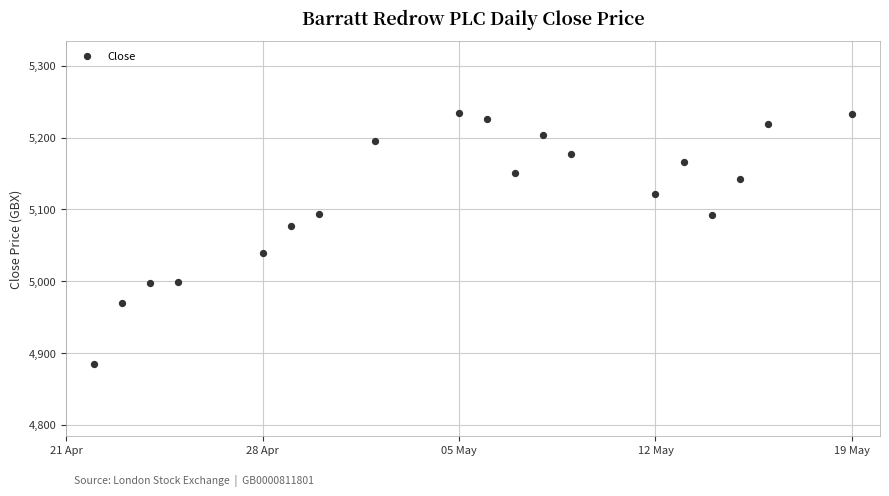

What is the range of X values (max minus min)?

27